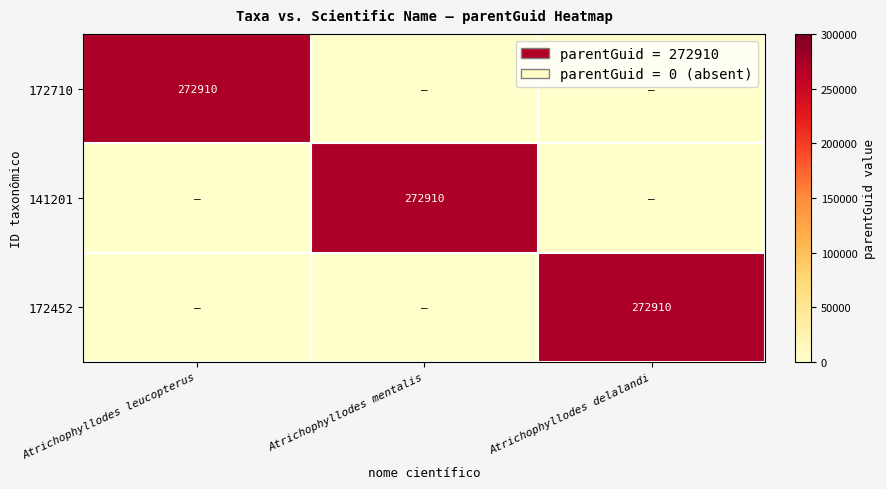

What is the average value of the 172710 series?

90970